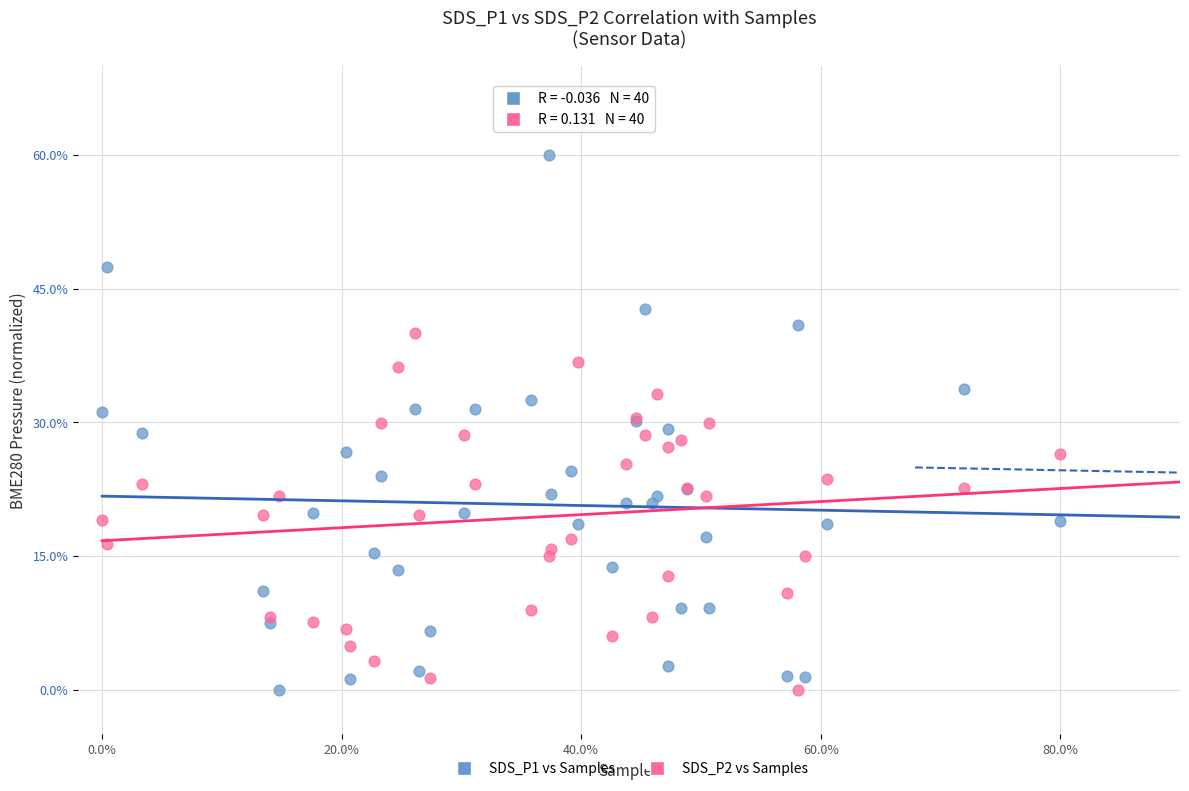

Which series has the largest Y range (max minus min)?

SDS_P1 vs Samples